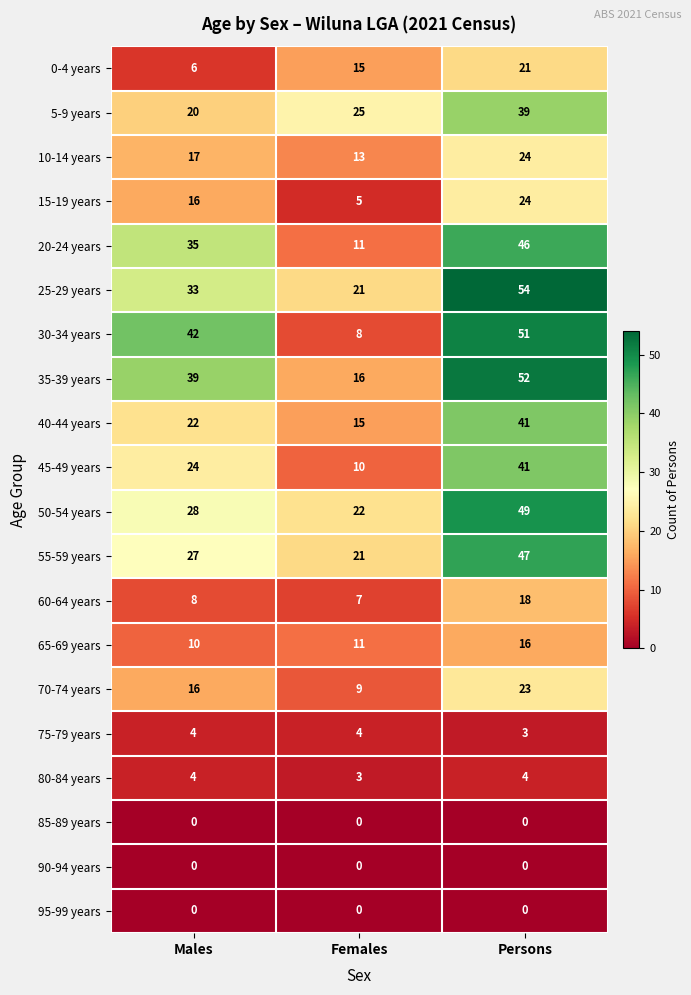

What is the total value across all series at Females?

216